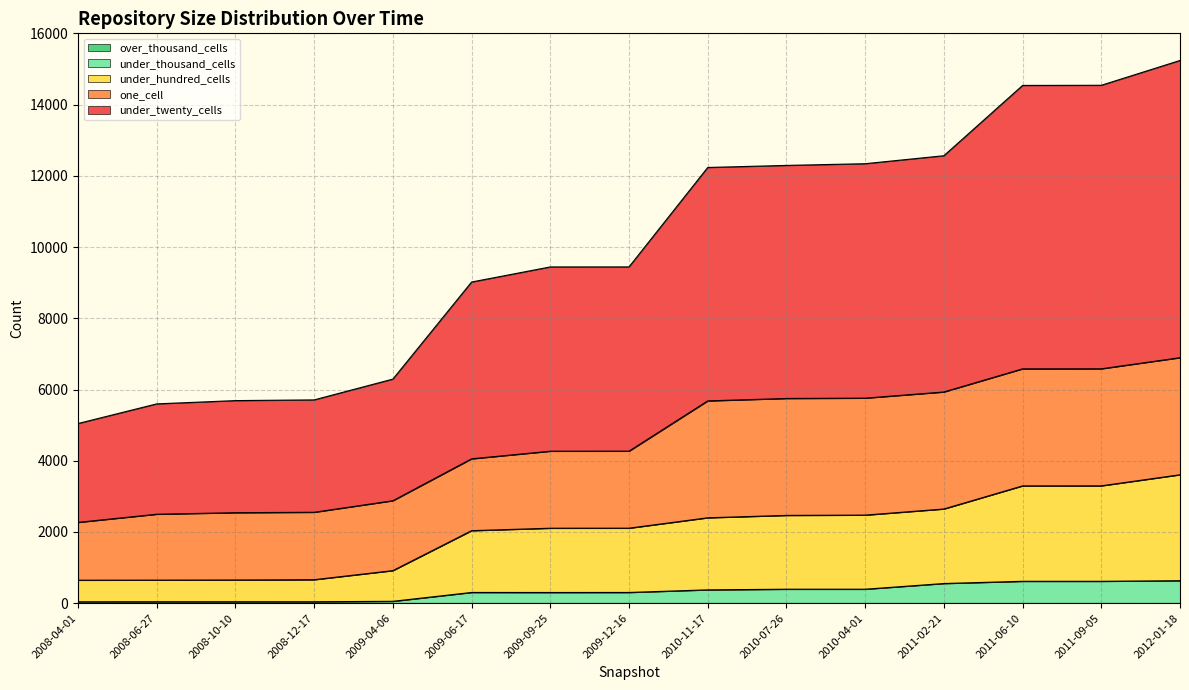

True or false: under_hundred_cells has a value of 1089 at 2009-12-16.

False